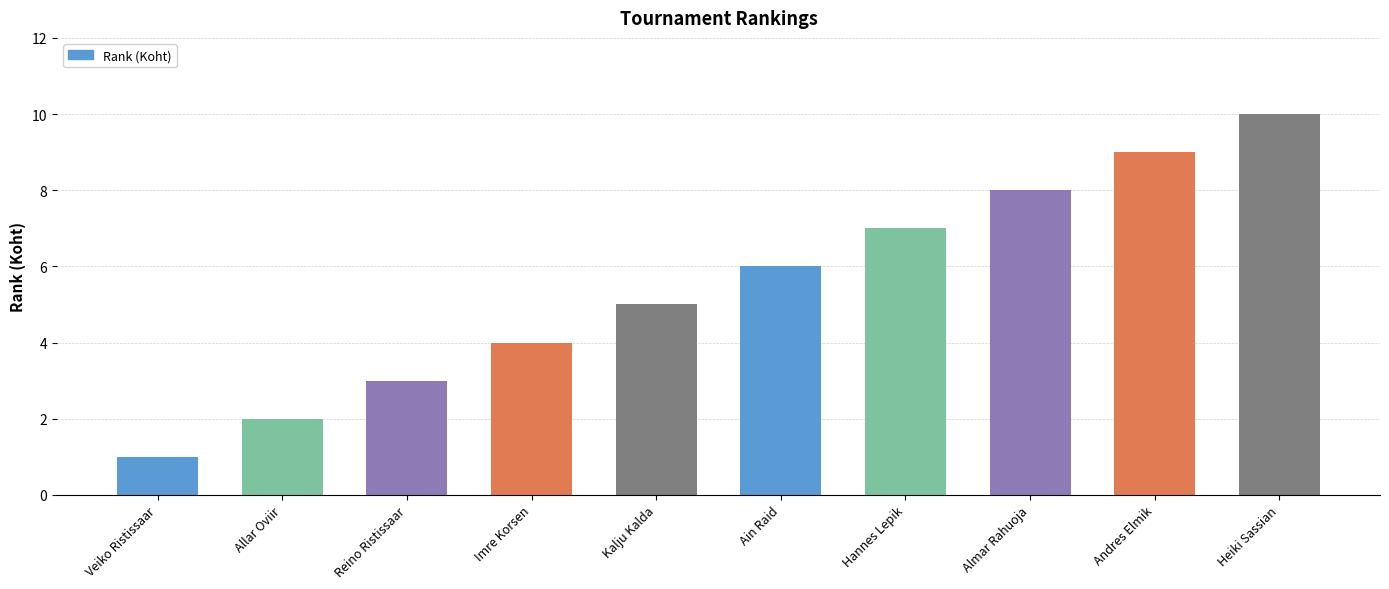

The value at Almar Rahuoja is 8. True or false?

True